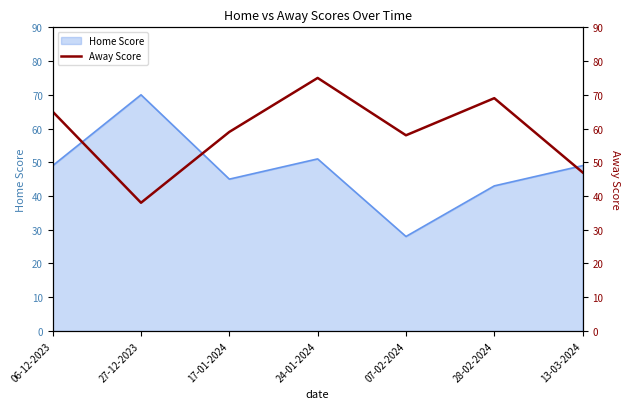

Is it true that Home Score equals 51 at 24-01-2024?

True